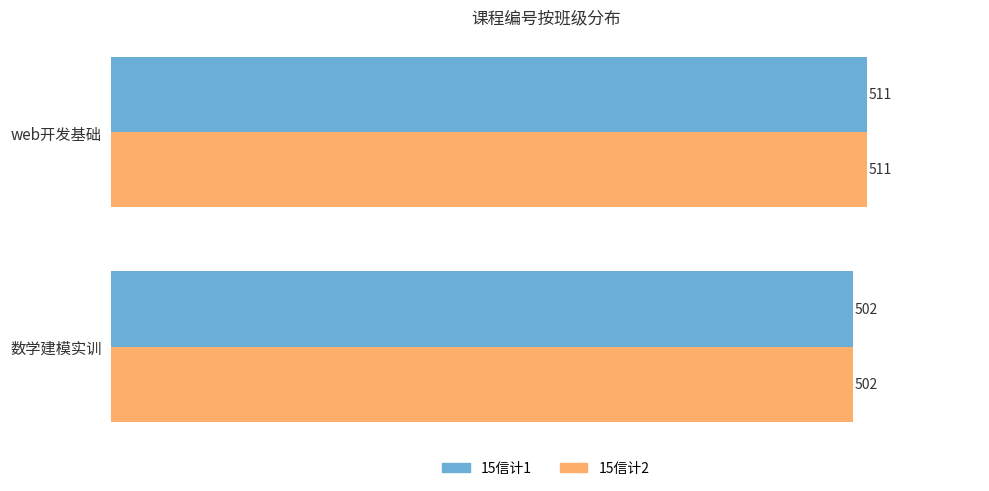

At how many categories does at least one series exceed 510?

1